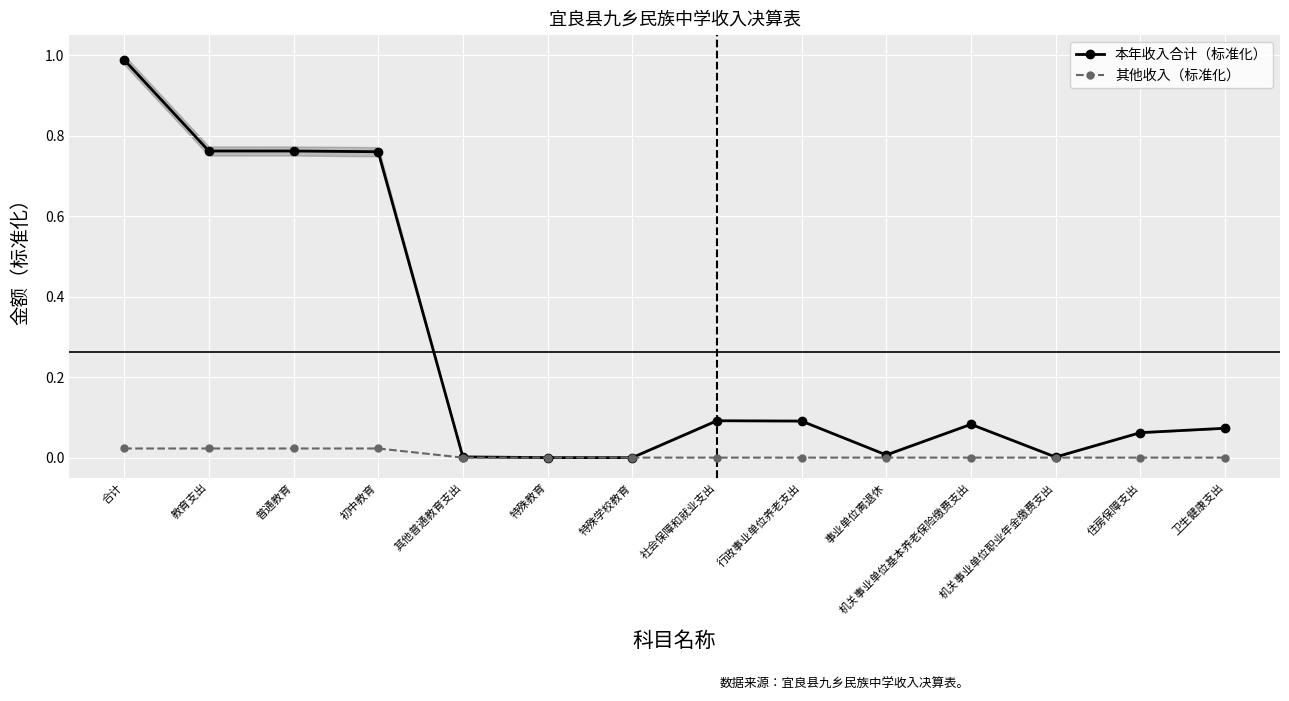

Which series has the largest range (max minus min)?

本年收入合计（标准化）